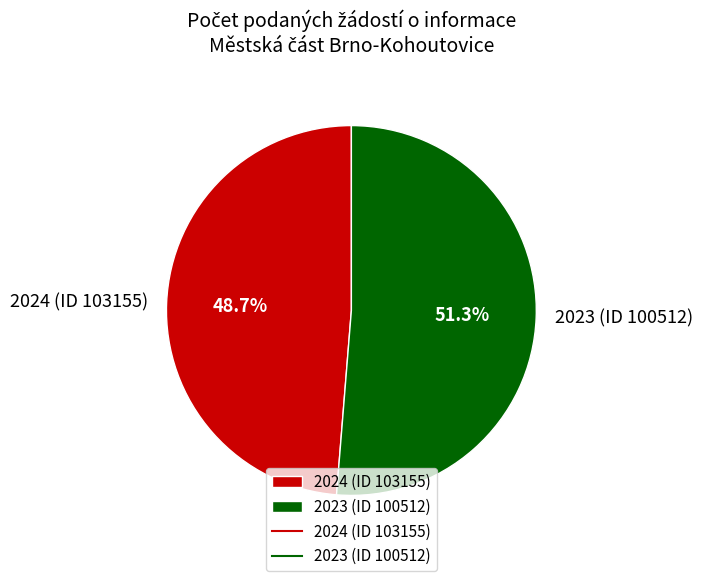

Between 2024 (ID 103155) and 2023 (ID 100512), which is larger?

2023 (ID 100512)